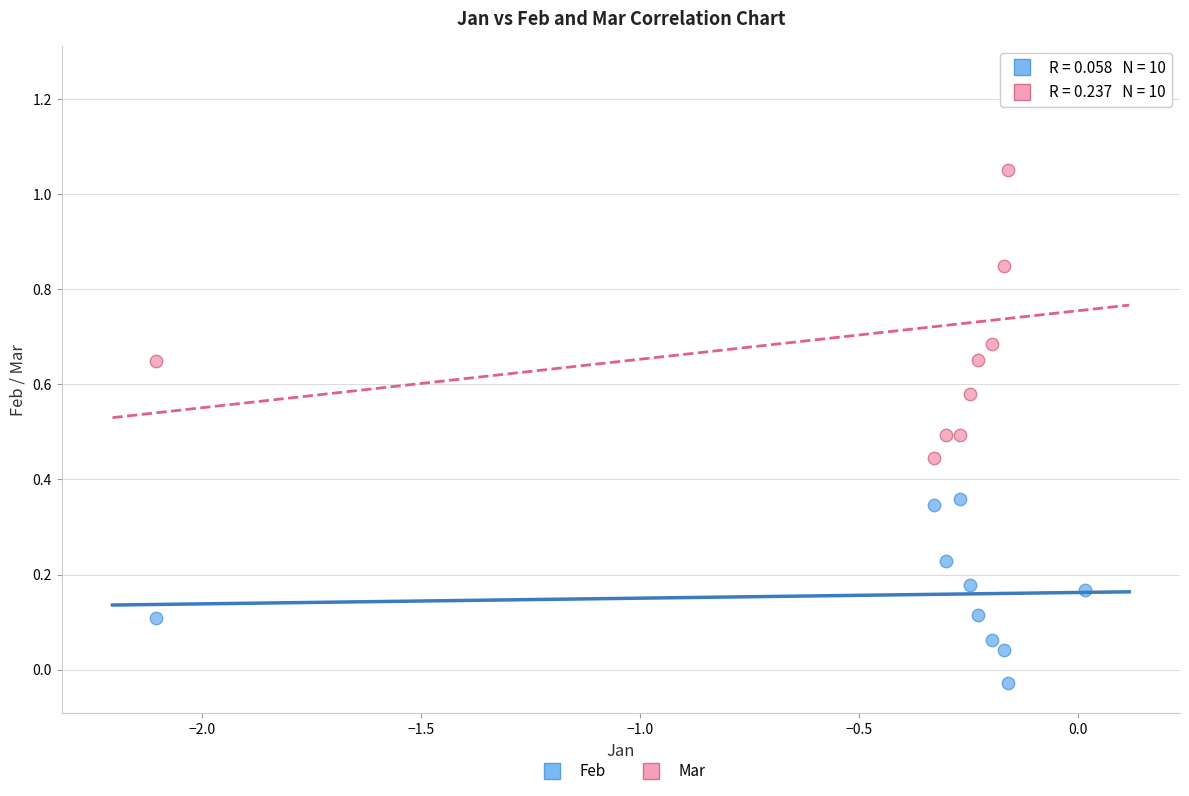

Across all data points, what is the range of Y values (max minus min)?

1.3